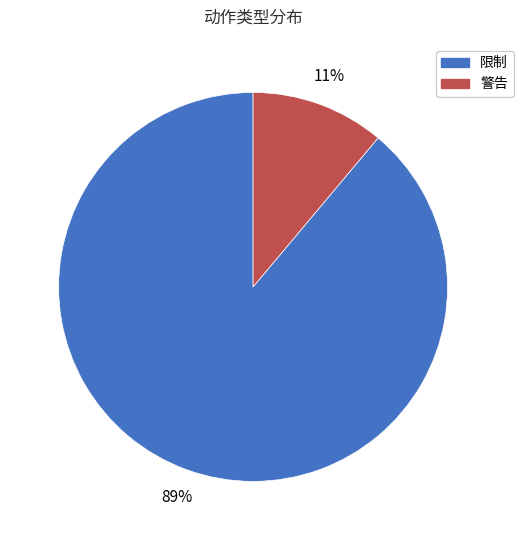

How many segments does this pie chart have?

2